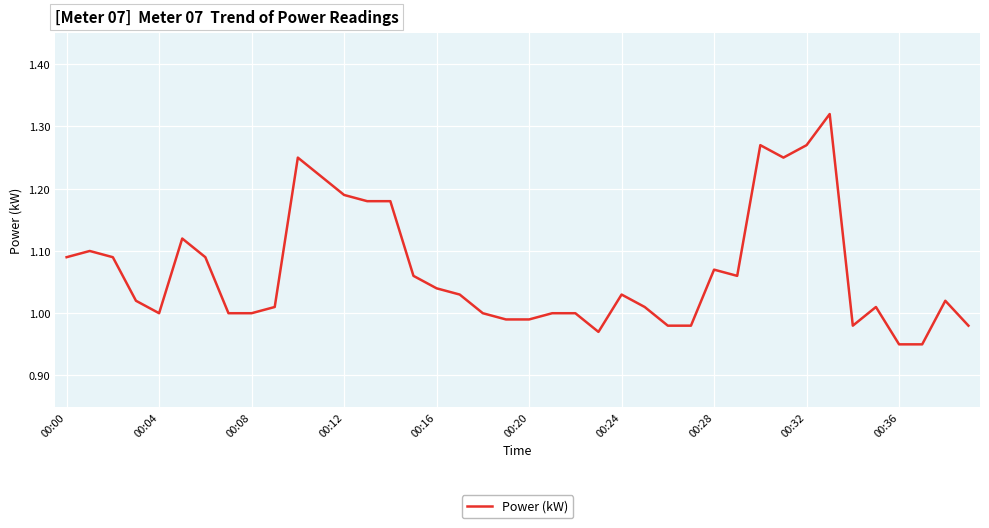

What is the difference between the maximum and minimum values?

0.4